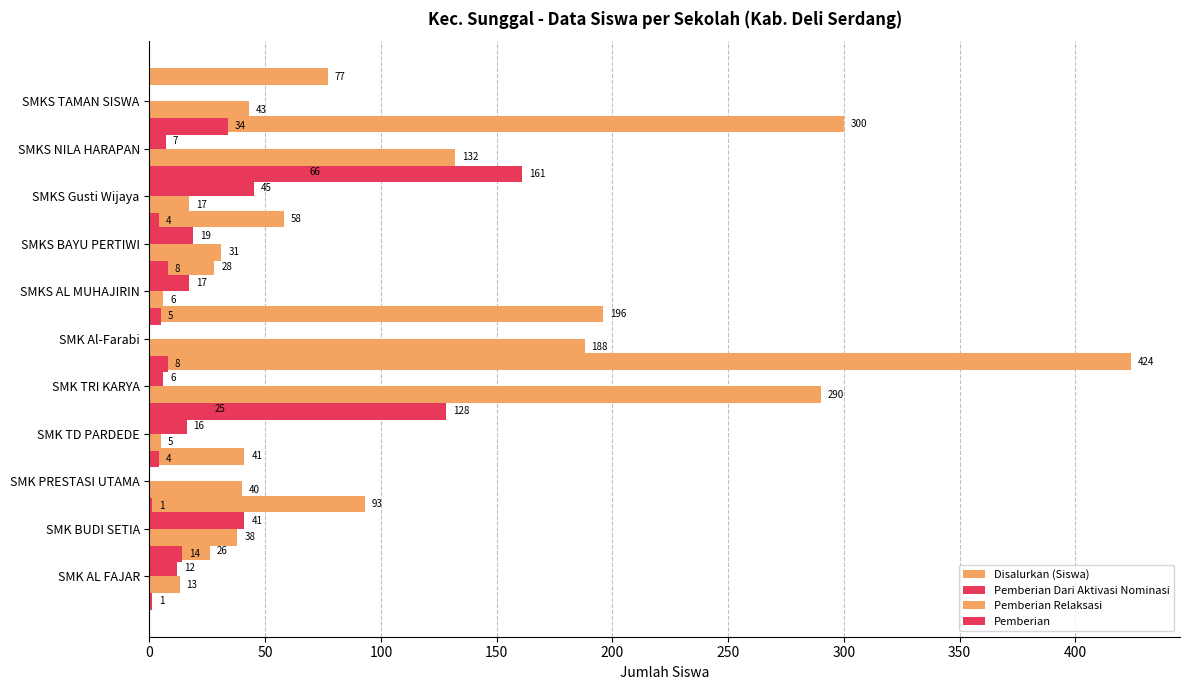

What is the difference between the maximum and minimum values in the Disalurkan (Siswa) series?

399